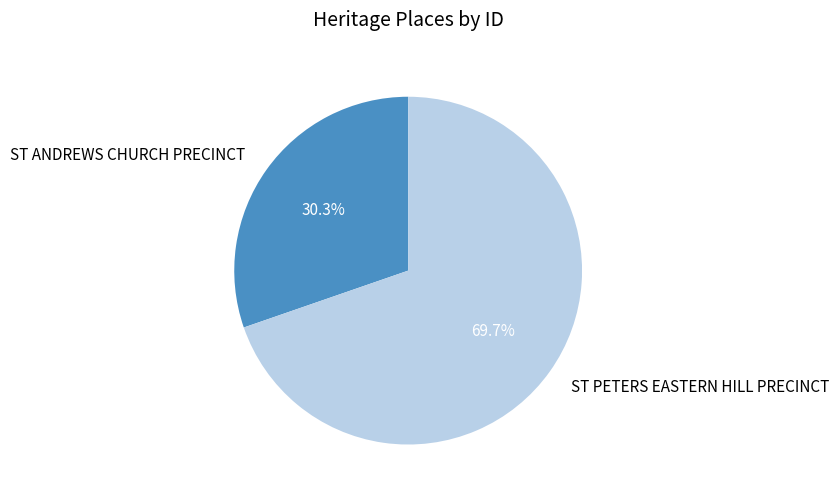

Do ST PETERS EASTERN HILL PRECINCT and ST ANDREWS CHURCH PRECINCT together represent more than half of the pie?

Yes